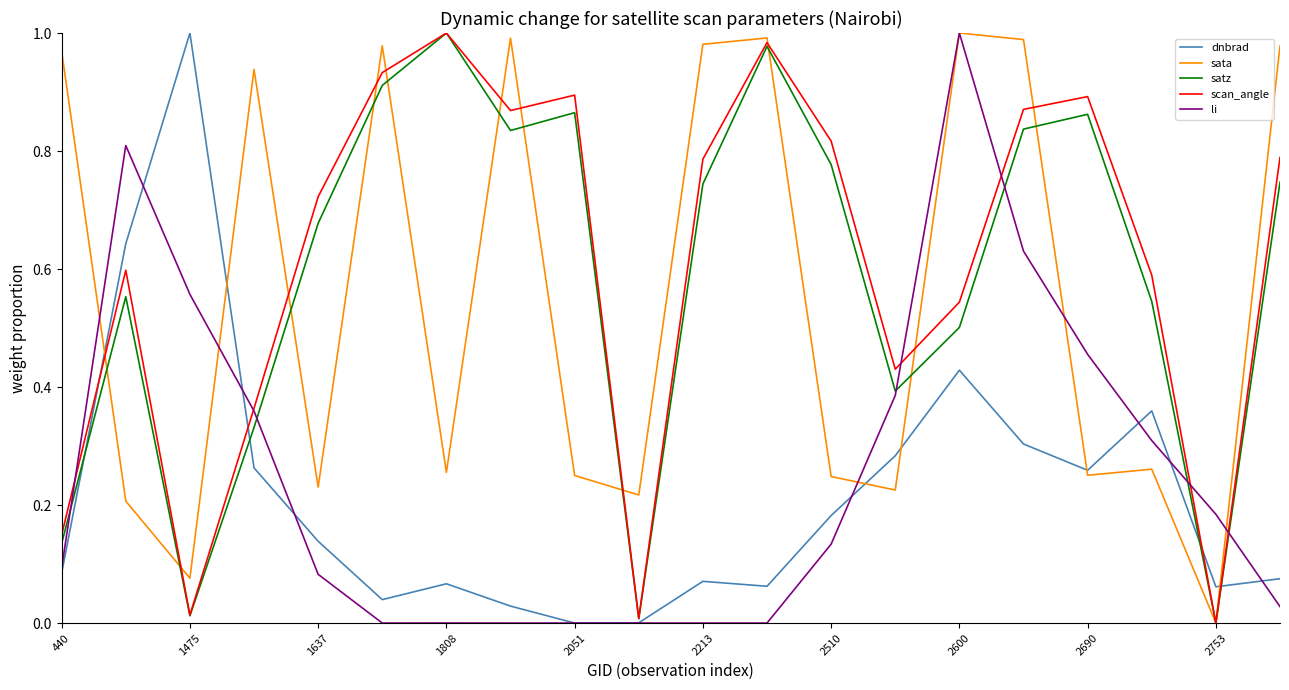

Which series has the largest total across all categories?

scan_angle